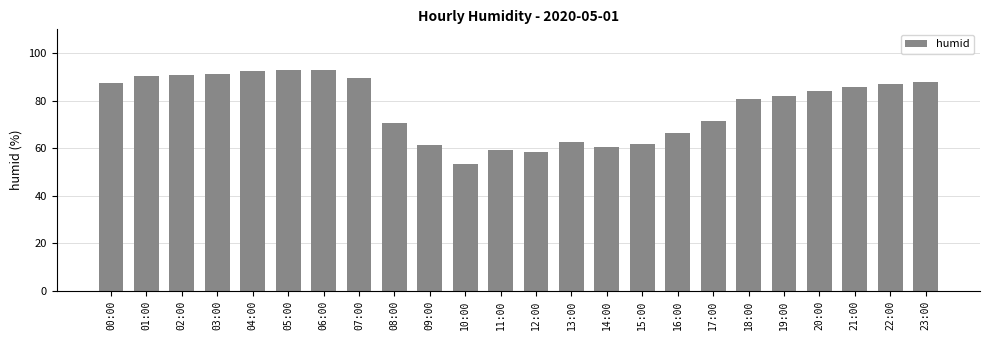

Between 08:00 and 16:00, which is larger?

08:00